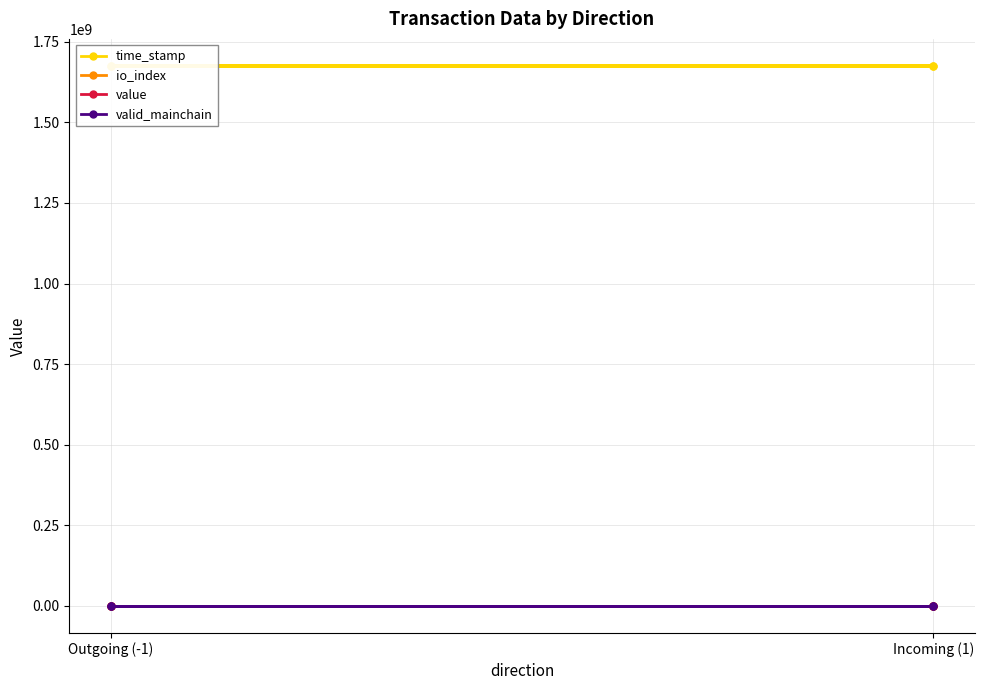

How many lines are shown in the chart?

4